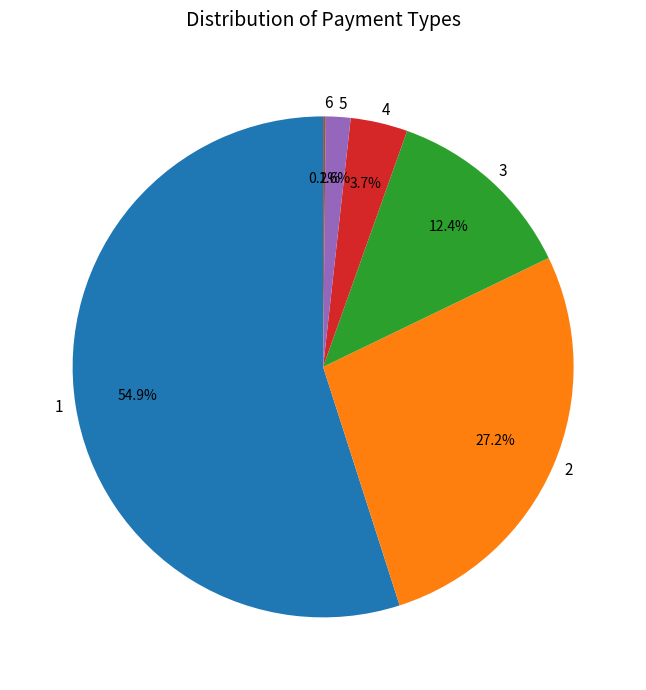

What portion of the pie excludes 5?

98.4%